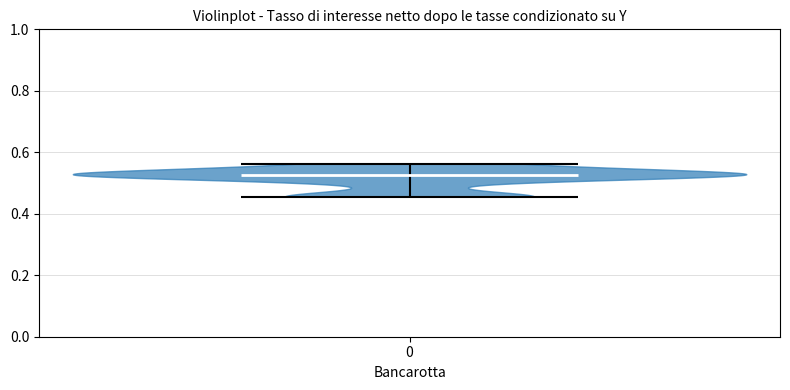

Read this violin plot against the y-axis: where its median line is, and the lowest and highest points the violin reaches. The values are not printed on the chart, so give them approximately, as read against the axis.

median line 0.52, lowest point 0.46, highest point 0.56